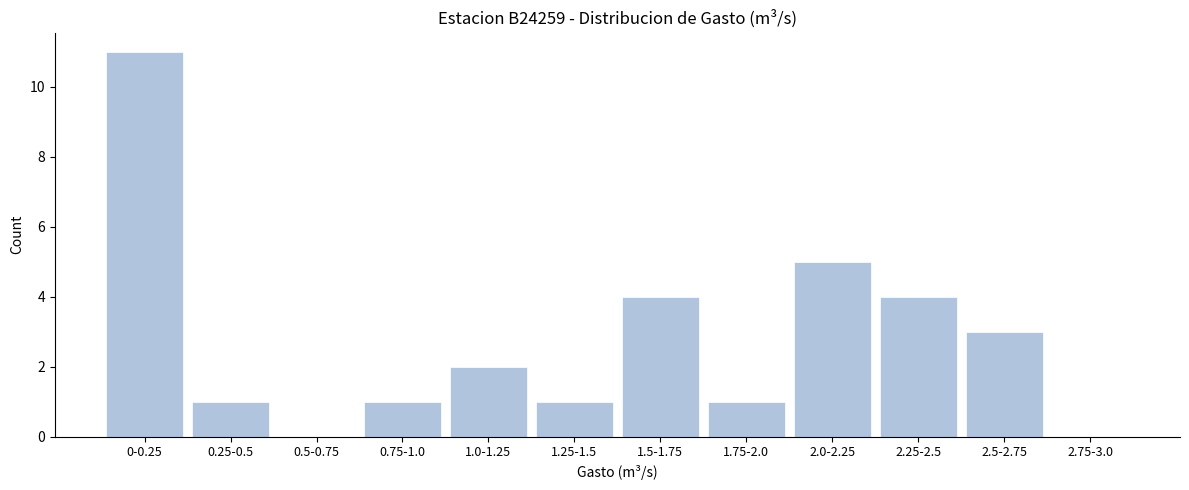

Reading right to left, what are all the values shown in this chart?

2.75-3.0=0	2.5-2.75=3	2.25-2.5=4	2.0-2.25=5	1.75-2.0=1	1.5-1.75=4	1.25-1.5=1	1.0-1.25=2	0.75-1.0=1	0.5-0.75=0	0.25-0.5=1	0-0.25=11